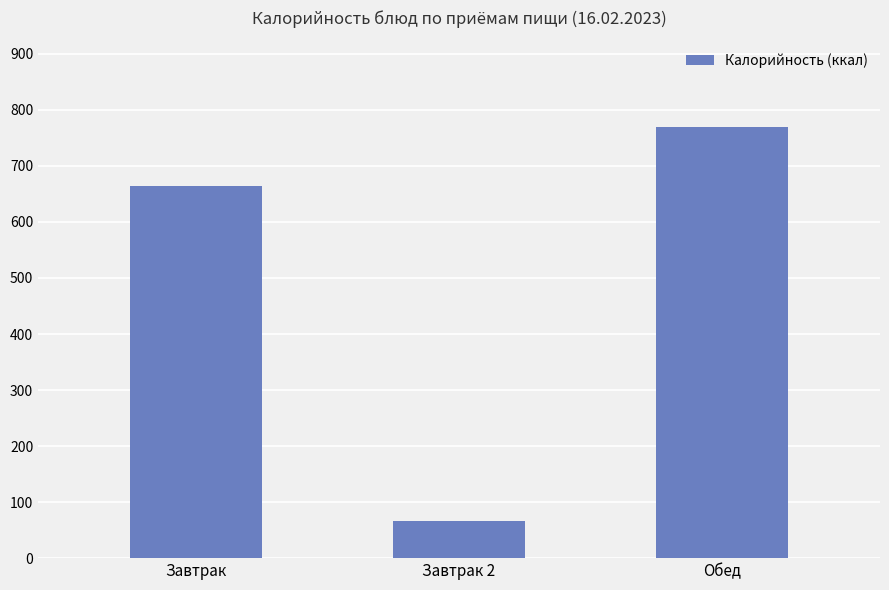

Which category has the lowest value across all series?

Завтрак 2